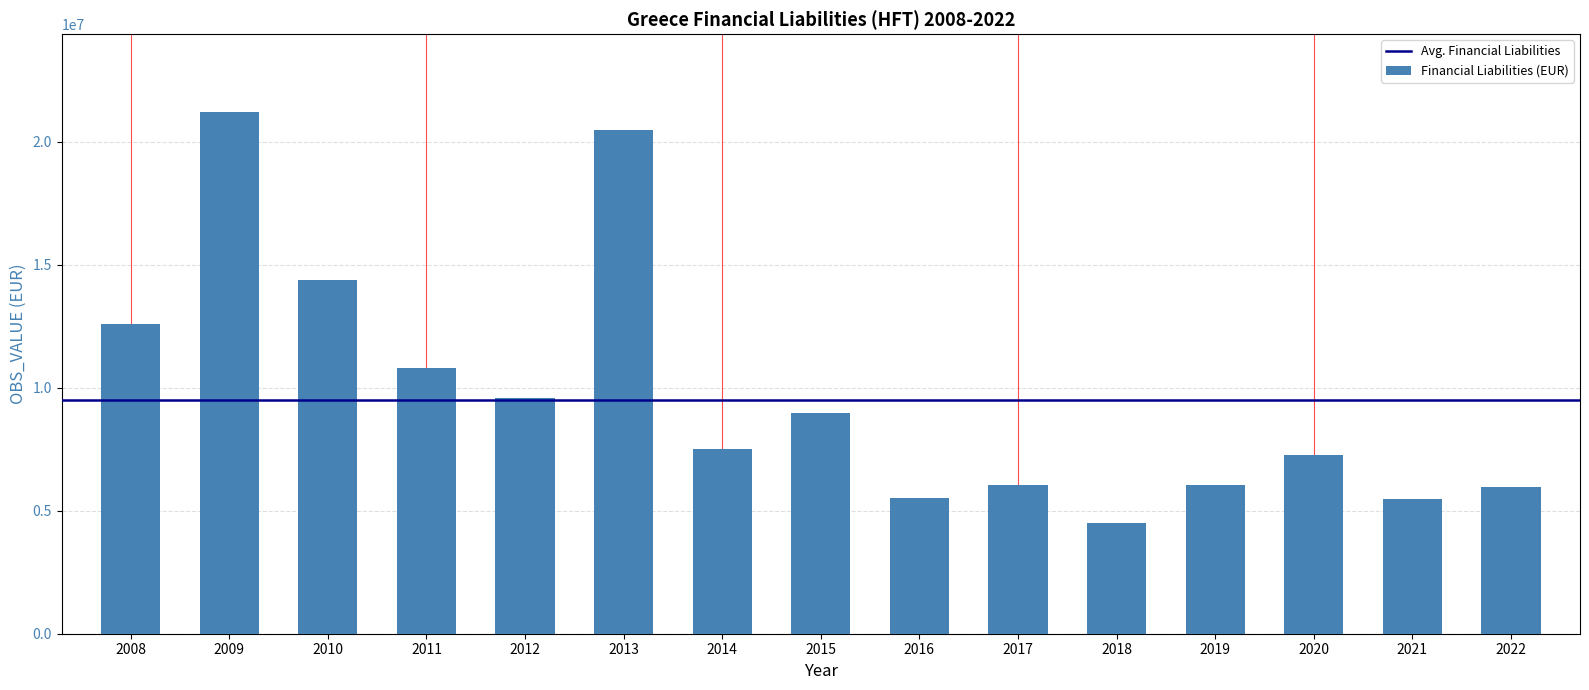

What is the ratio of the value at 2018 to the value at 2020?

0.6